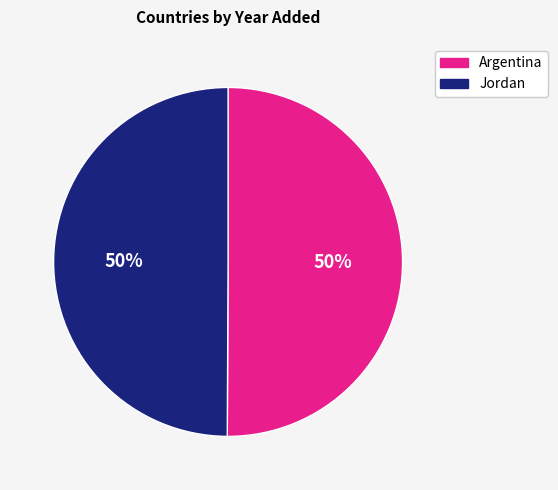

To the nearest percent, what is the average slice percentage?

50%